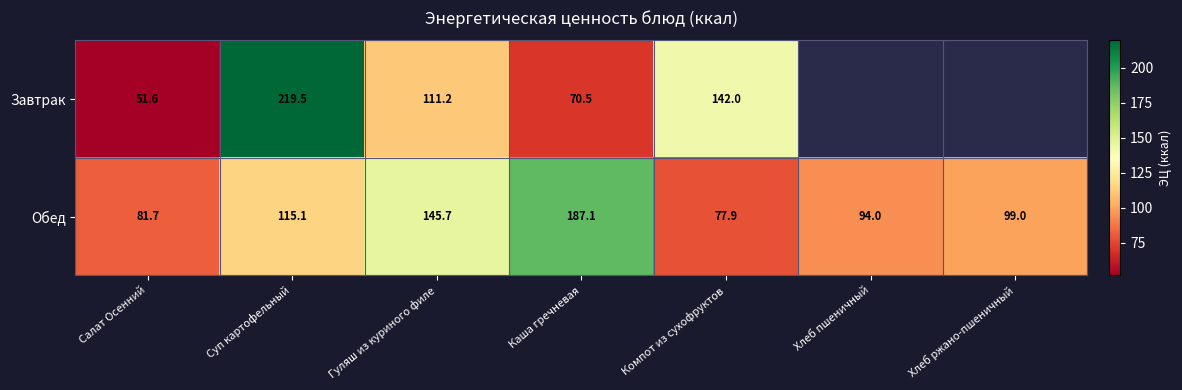

Between Салат Осенний and Суп картофельный, which series saw the biggest shift?

Завтрак